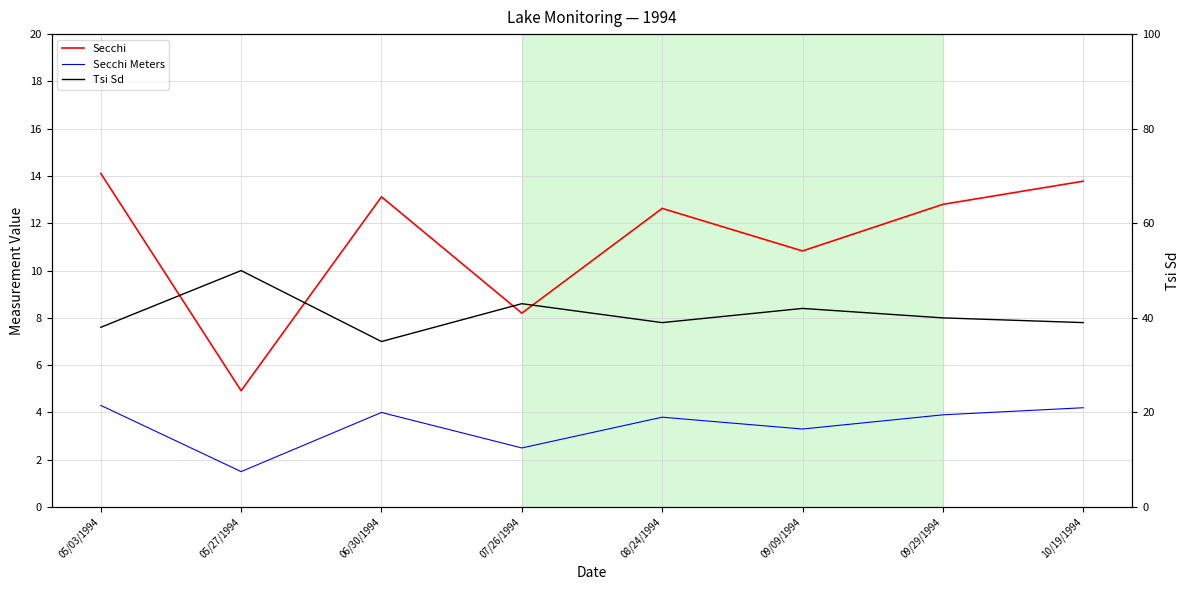

What is the average value of the Tsi Sd series?

40.8